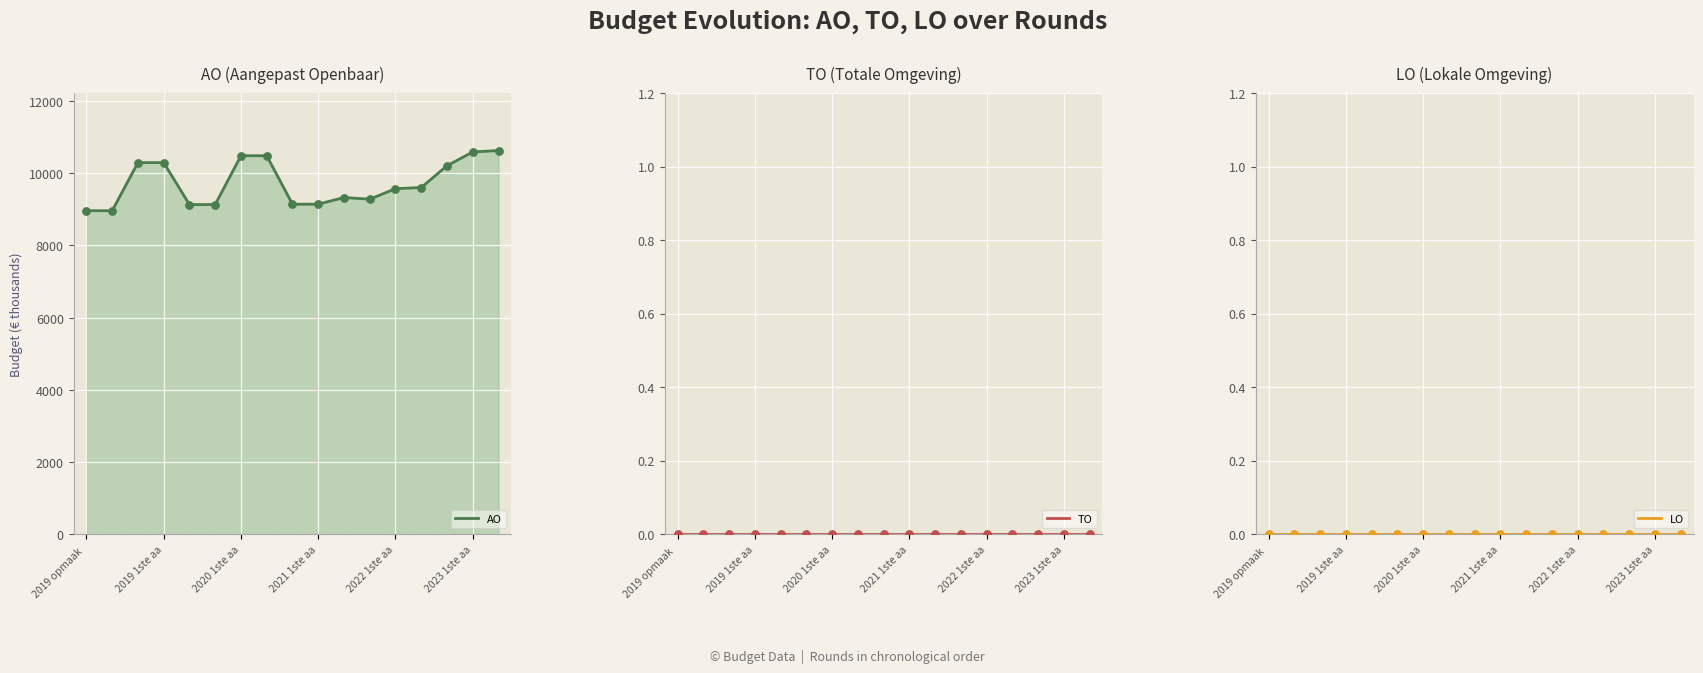

Which series has the widest spread of Y values?

AO line